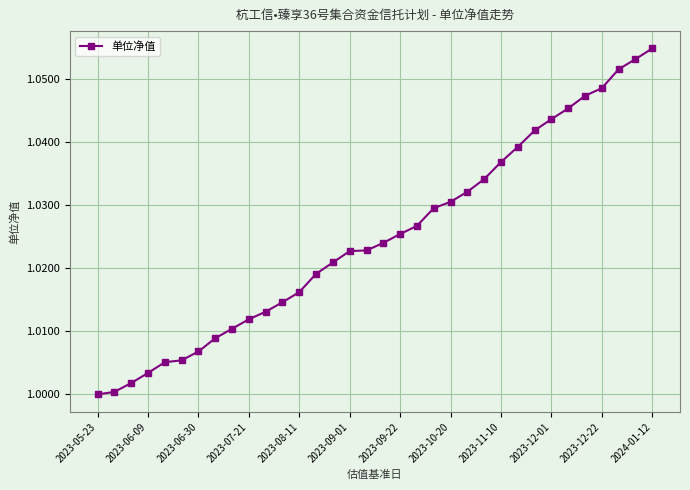

What is the value of the 1st point from the left?

1.0